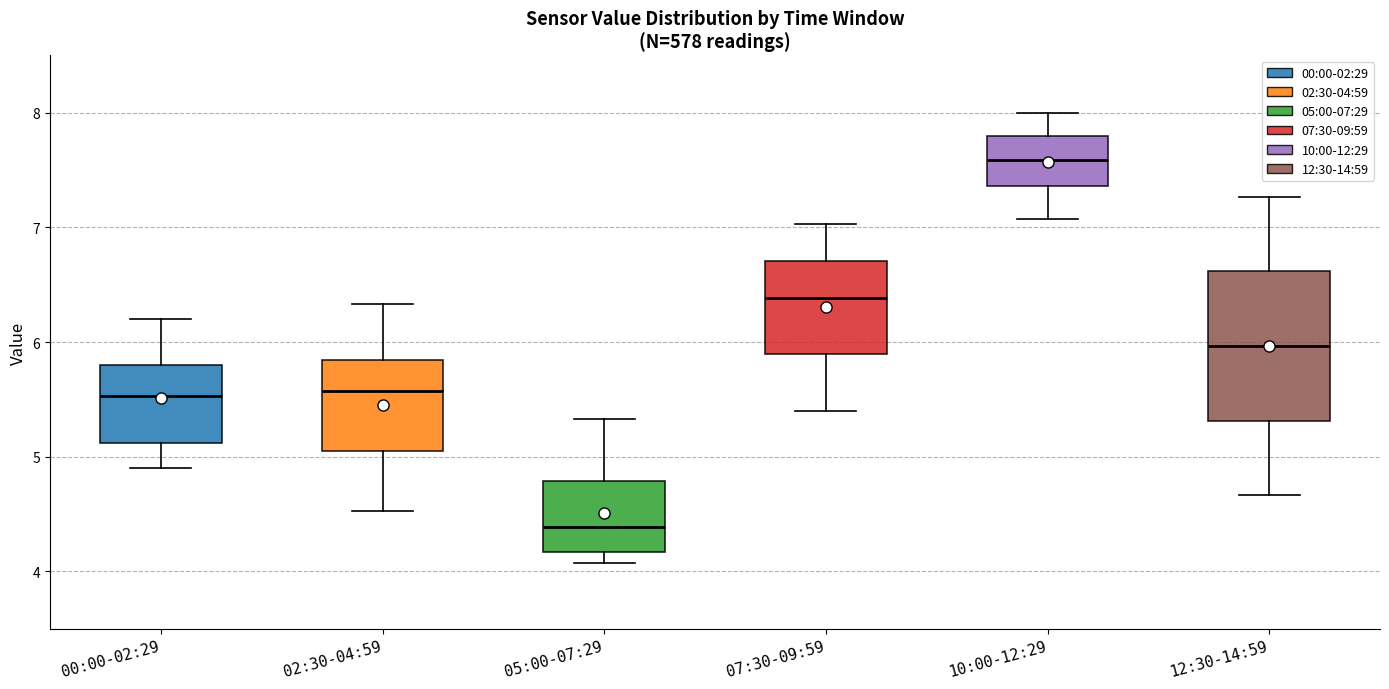

Reading left to right, transcribe this box plot: for each box, give where its median line is, the range the box spans, and where its two whiskers end, as read against the y-axis. The values are not printed on the chart, so give them approximately, as read against the axis.

00:00-02:29: median 5.5, box 5.1 to 5.8, whiskers 4.9 to 6.2
02:30-04:59: median 5.6, box 5.1 to 5.8, whiskers 4.5 to 6.3
05:00-07:29: median 4.4, box 4.2 to 4.8, whiskers 4.1 to 5.3
07:30-09:59: median 6.4, box 5.9 to 6.7, whiskers 5.4 to 7.0
10:00-12:29: median 7.6, box 7.4 to 7.8, whiskers 7.1 to 8.0
12:30-14:59: median 6.0, box 5.3 to 6.6, whiskers 4.7 to 7.3